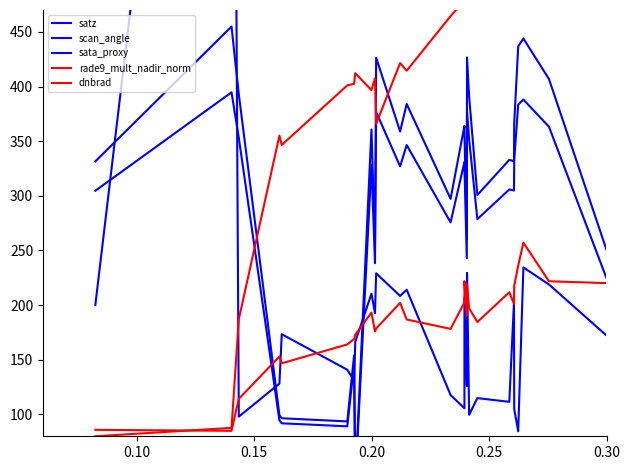

How many interior local peaks does the sata_proxy series have?

15